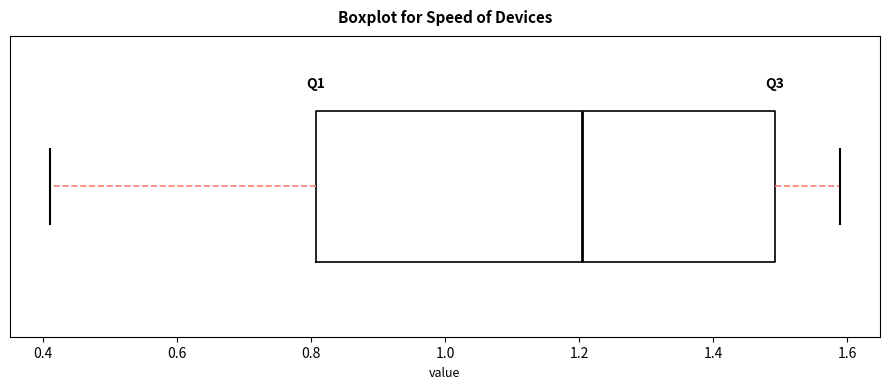

Where does the right whisker of the box end on the x-axis? The values are not printed on the chart, so give them approximately, as read against the axis.

1.60